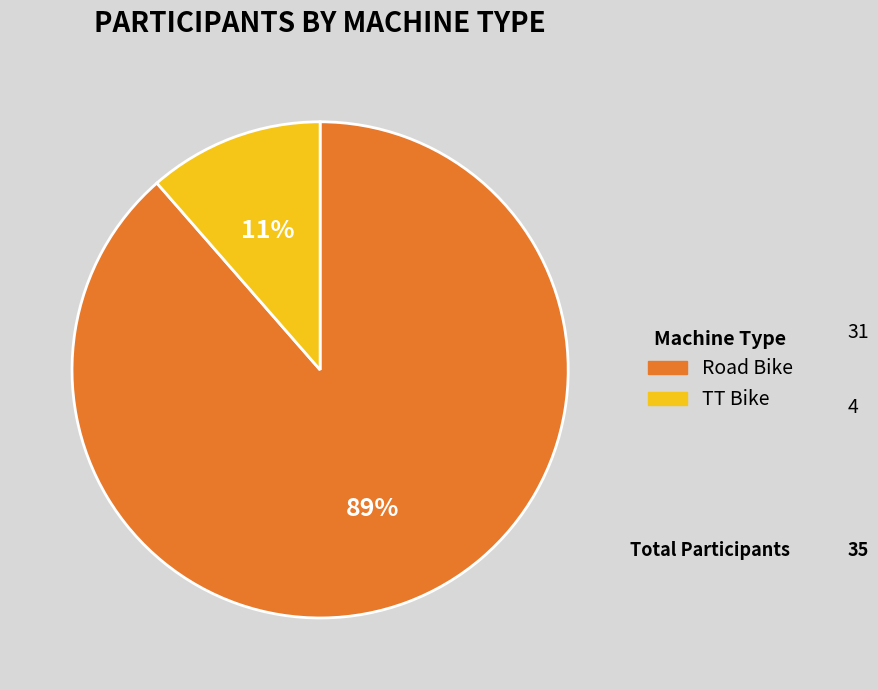

Which slice is the largest?

Road Bike